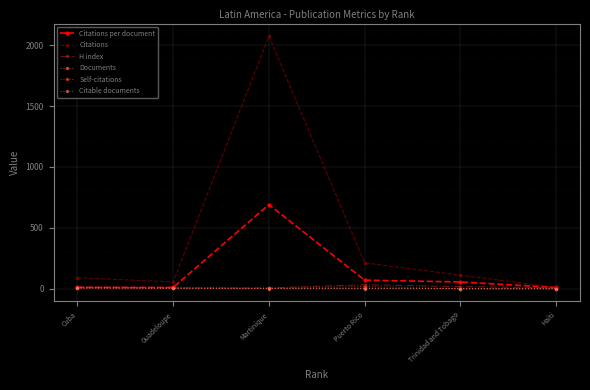

What is the value of the Documents point at the 2nd from the left?

5.0